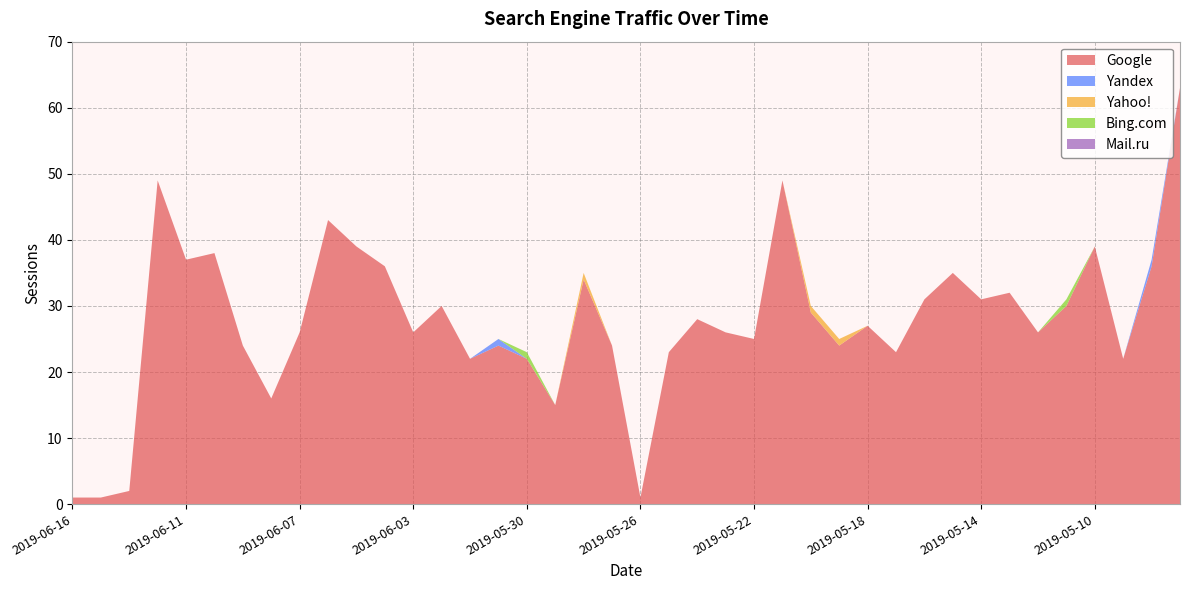

Reading left to right, transcribe all the data shown in this chart.

Google: 1	1	2	49	37	38	24	16	26	43	39	36	26	30	22	24	22	15	34	24	1	23	28	26	25	49	29	24	27	23	31	35	31	32	26	30	39	22	36	63
Yandex: 0	0	0	0	0	0	0	0	0	0	0	0	0	0	0	1	0	0	0	0	0	0	0	0	0	0	0	0	0	0	0	0	0	0	0	0	0	0	1	0
Yahoo!: 0	0	0	0	0	0	0	0	0	0	0	0	0	0	0	0	0	0	1	0	0	0	0	0	0	0	1	1	0	0	0	0	0	0	0	0	0	0	0	0
Bing.com: 0	0	0	0	0	0	0	0	0	0	0	0	0	0	0	0	1	0	0	0	0	0	0	0	0	0	0	0	0	0	0	0	0	0	0	1	0	0	0	0
Mail.ru: 0	0	0	0	0	0	0	0	0	0	0	0	0	0	0	0	0	0	0	0	0	0	0	0	0	0	0	0	0	0	0	0	0	0	0	0	0	0	0	0